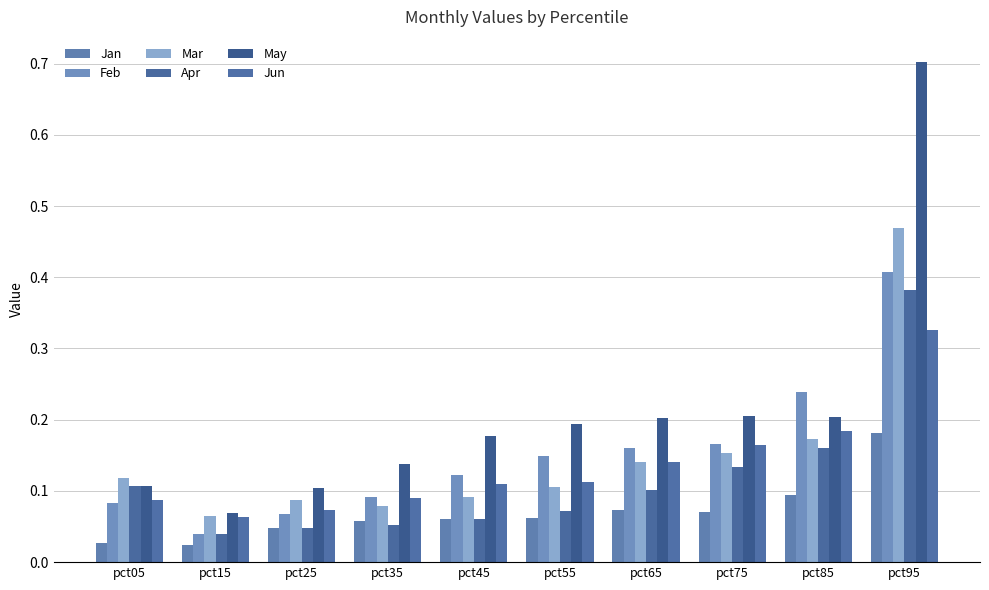

Reading left to right, extract all data points from this chart.

Jan: pct05=0.0	pct15=0.0	pct25=0.0	pct35=0.1	pct45=0.1	pct55=0.1	pct65=0.1	pct75=0.1	pct85=0.1	pct95=0.2
Feb: pct05=0.1	pct15=0.0	pct25=0.1	pct35=0.1	pct45=0.1	pct55=0.1	pct65=0.2	pct75=0.2	pct85=0.2	pct95=0.4
Mar: pct05=0.1	pct15=0.1	pct25=0.1	pct35=0.1	pct45=0.1	pct55=0.1	pct65=0.1	pct75=0.2	pct85=0.2	pct95=0.5
Apr: pct05=0.1	pct15=0.0	pct25=0.0	pct35=0.1	pct45=0.1	pct55=0.1	pct65=0.1	pct75=0.1	pct85=0.2	pct95=0.4
May: pct05=0.1	pct15=0.1	pct25=0.1	pct35=0.1	pct45=0.2	pct55=0.2	pct65=0.2	pct75=0.2	pct85=0.2	pct95=0.7
Jun: pct05=0.1	pct15=0.1	pct25=0.1	pct35=0.1	pct45=0.1	pct55=0.1	pct65=0.1	pct75=0.2	pct85=0.2	pct95=0.3